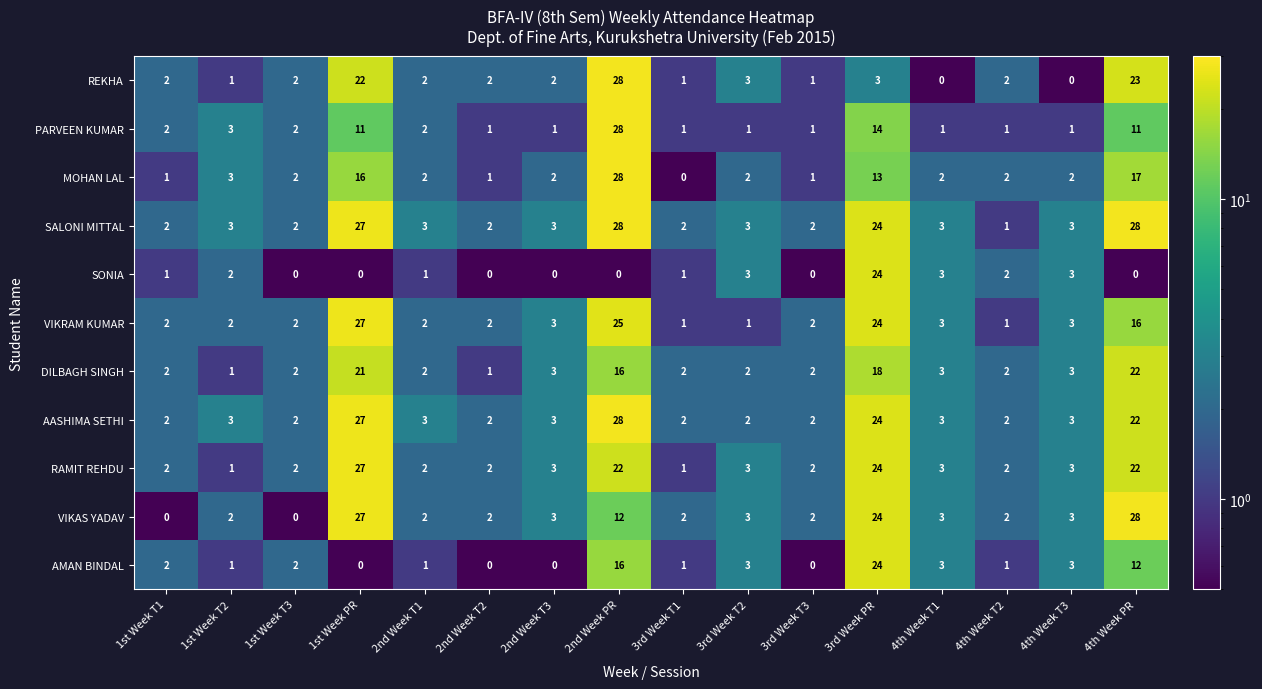

At how many categories does at least one series exceed 15?

4